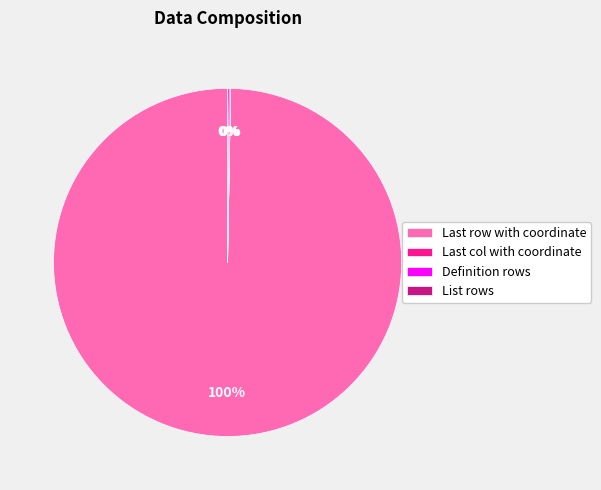

Which slice is the largest?

Last row with coordinate